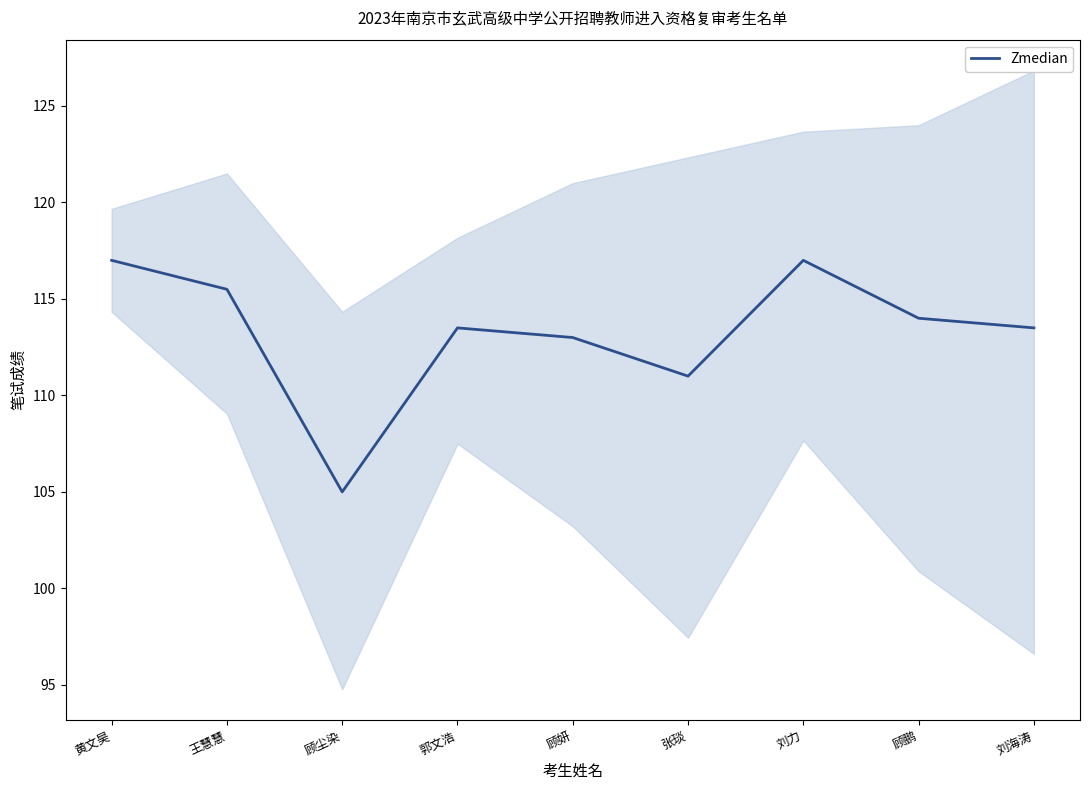

At which label does the data first exceed 113?

黄文昊